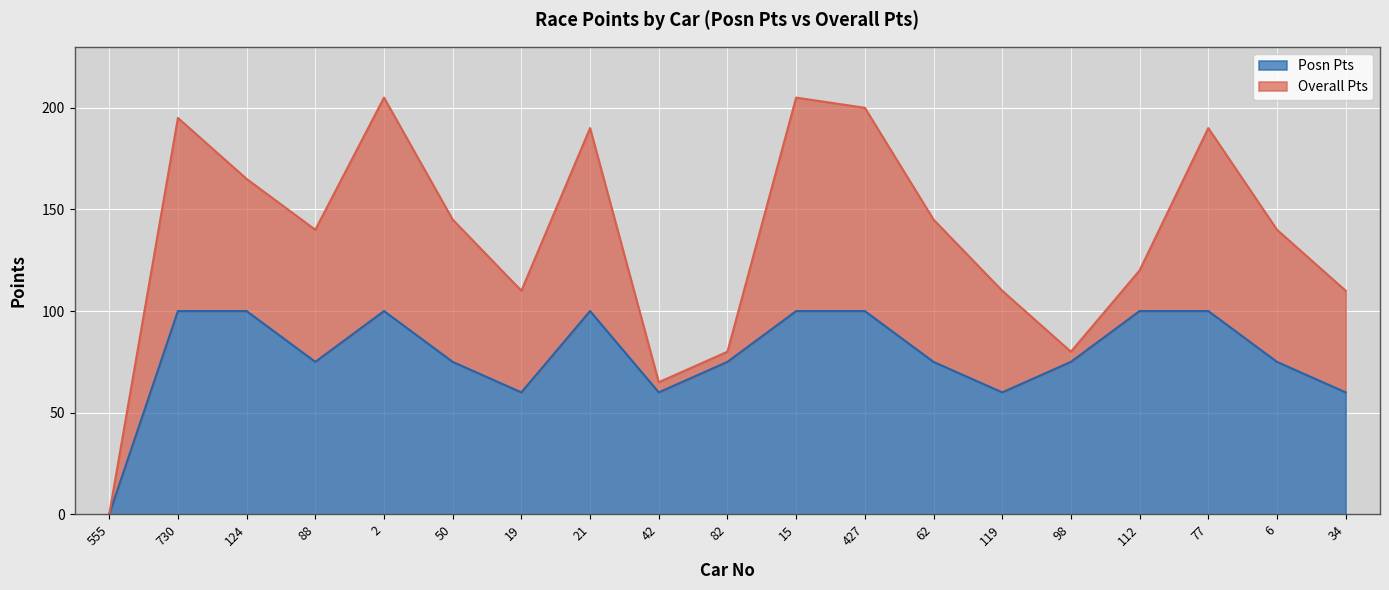

The value at 98 is 75. True or false?

True